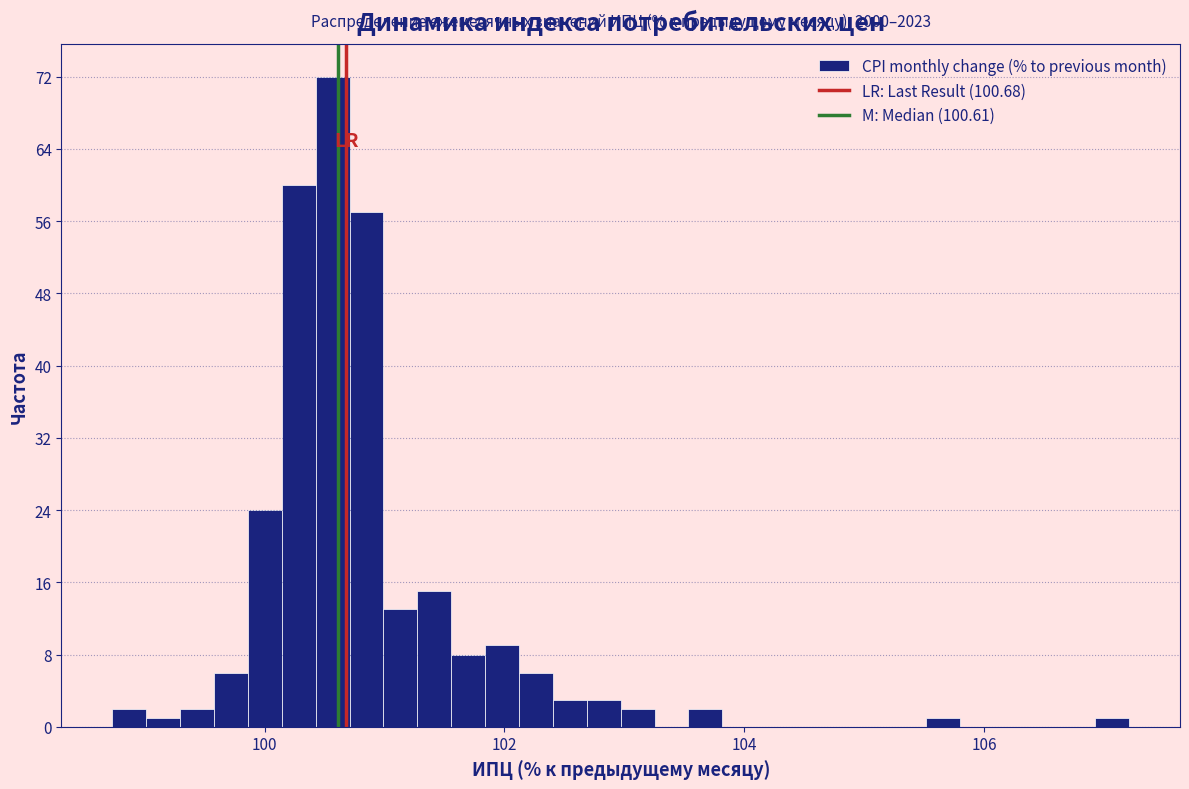

Around what value on the x-axis is the tallest bar? Give the approximate position of its centre, as read against the axis.

100.6